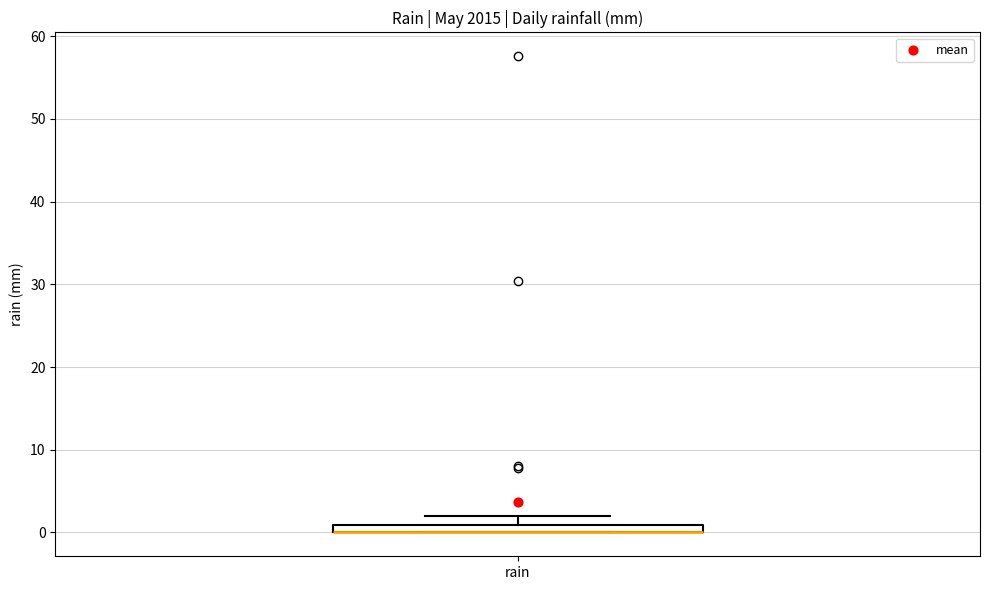

Where is the upper edge of the box for rain on the y-axis? The values are not printed on the chart, so give them approximately, as read against the axis.

1